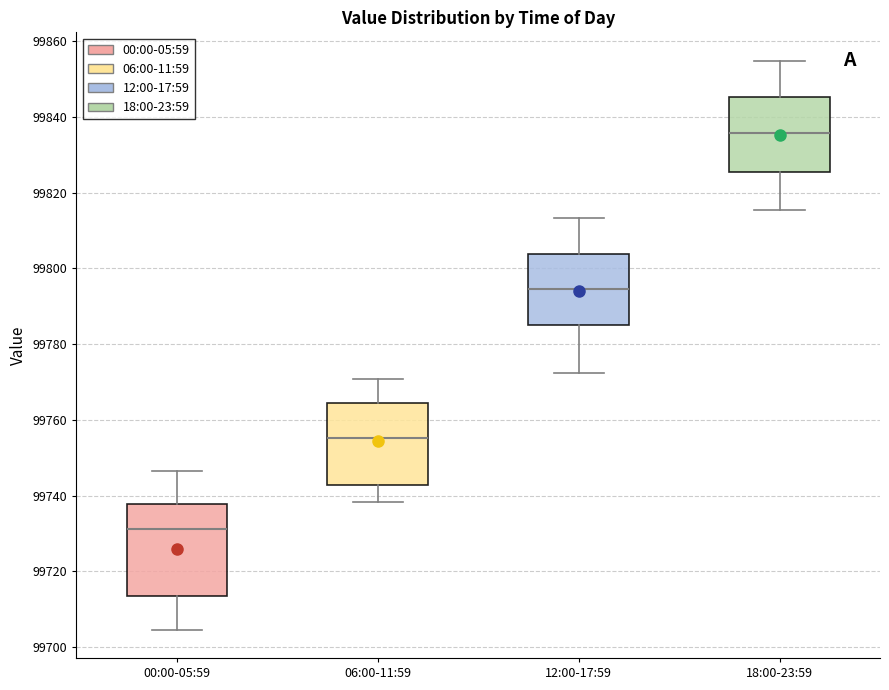

Which box has the highest median line?

18:00-23:59